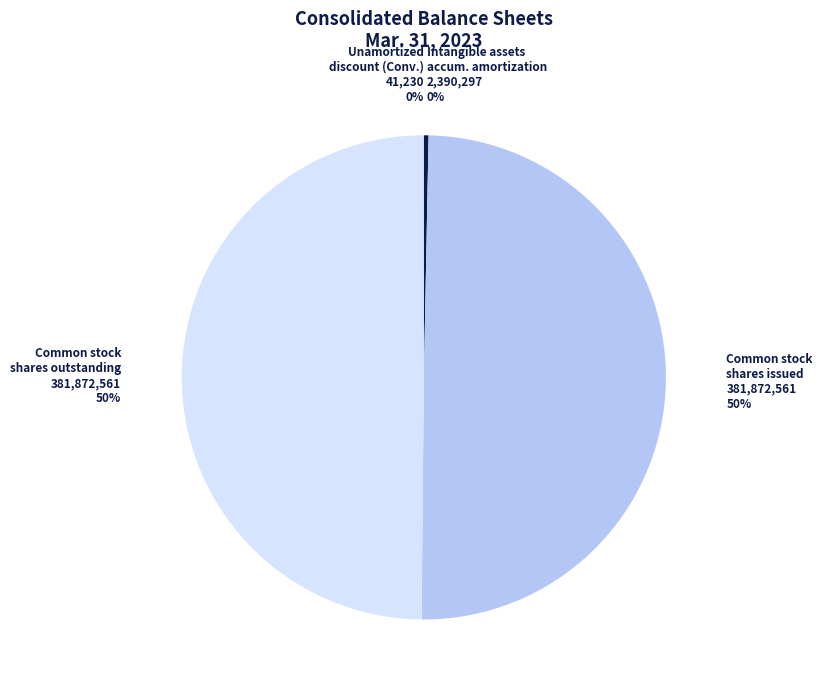

To the nearest percent, what is the difference between the largest and smallest slice percentages?

50%